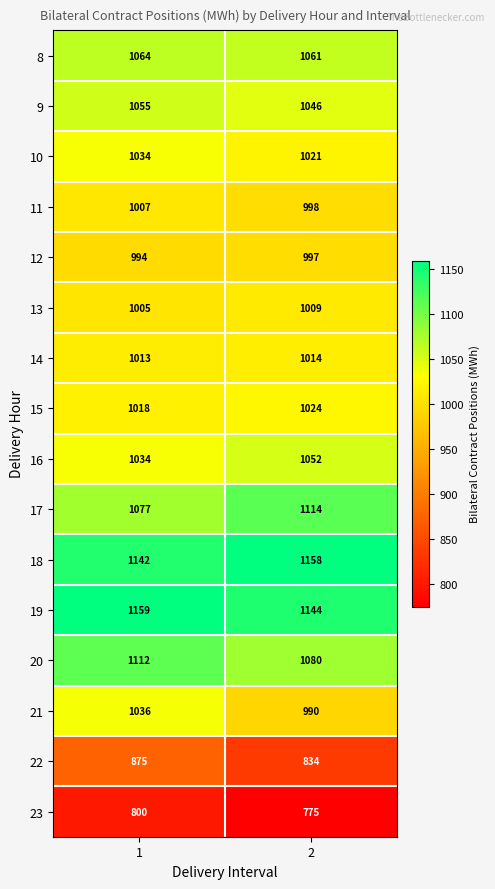

List the series in order of their peak value, lowest first.

23, 22, 12, 11, 13, 14, 15, 10, 21, 16, 9, 8, 20, 17, 18, 19